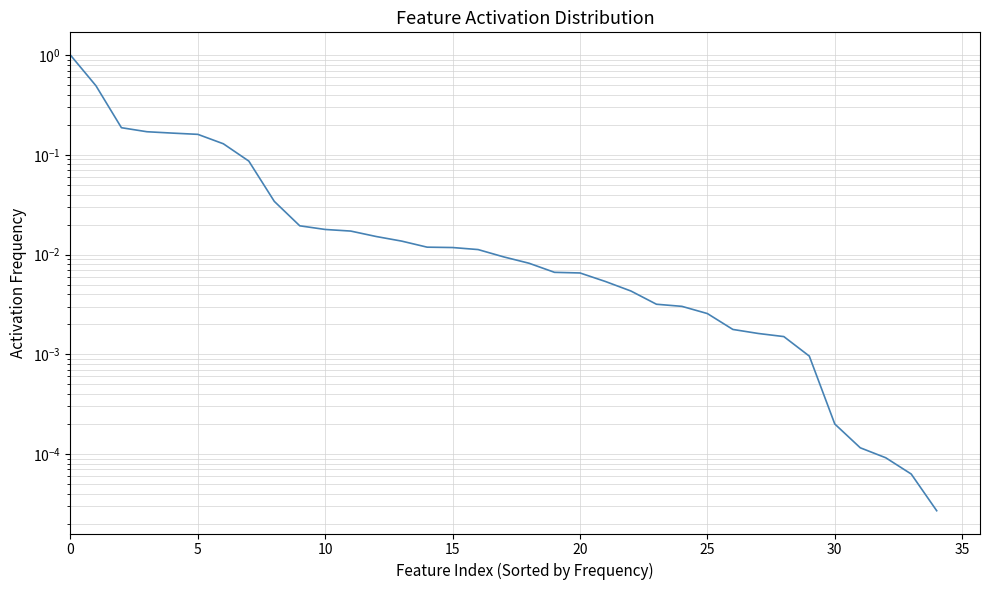

True or false: the data shows 0.0 at 11.

False